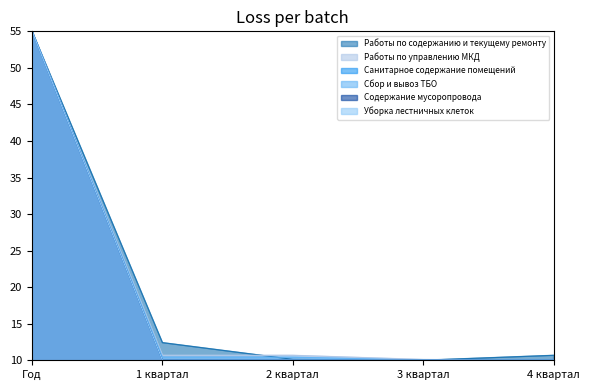

Where do Работы по содержанию и текущему ремонту and Содержание мусоропровода first cross each other?

2 квартал and 3 квартал